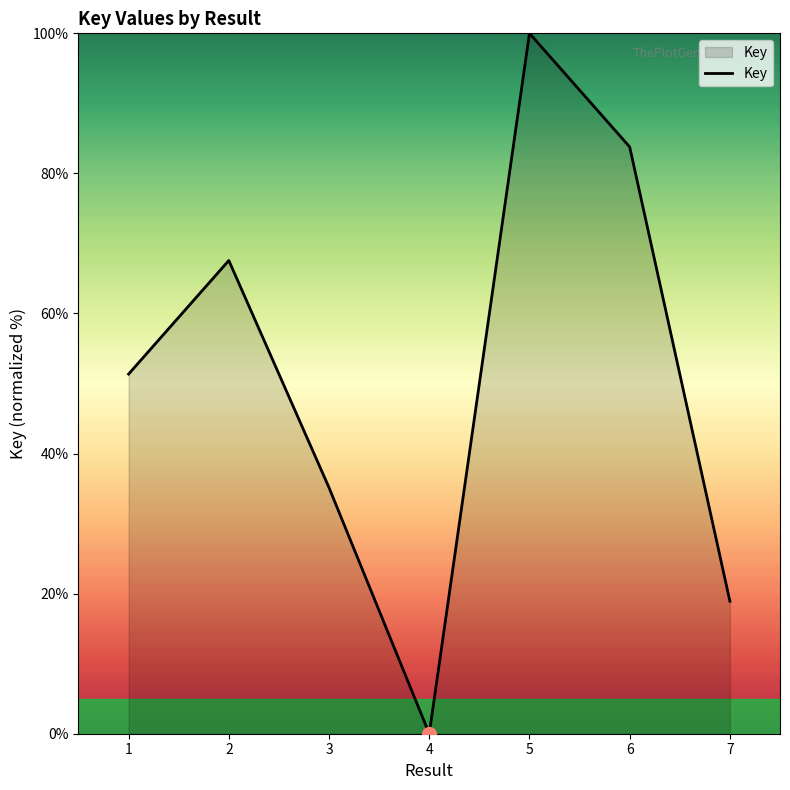

Reading right to left, what are all the values shown in this chart?

7=18.9	6=83.8	5=100.0	4=0.0	3=35.1	2=67.6	1=51.4